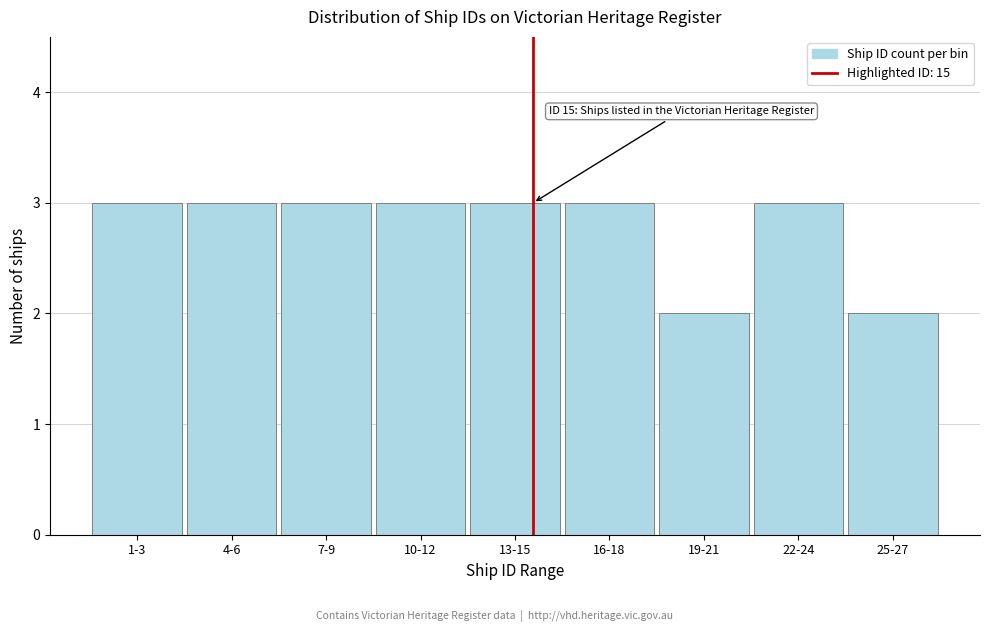

Reading left to right, transcribe all the data shown in this chart.

3	3	3	3	3	3	2	3	2